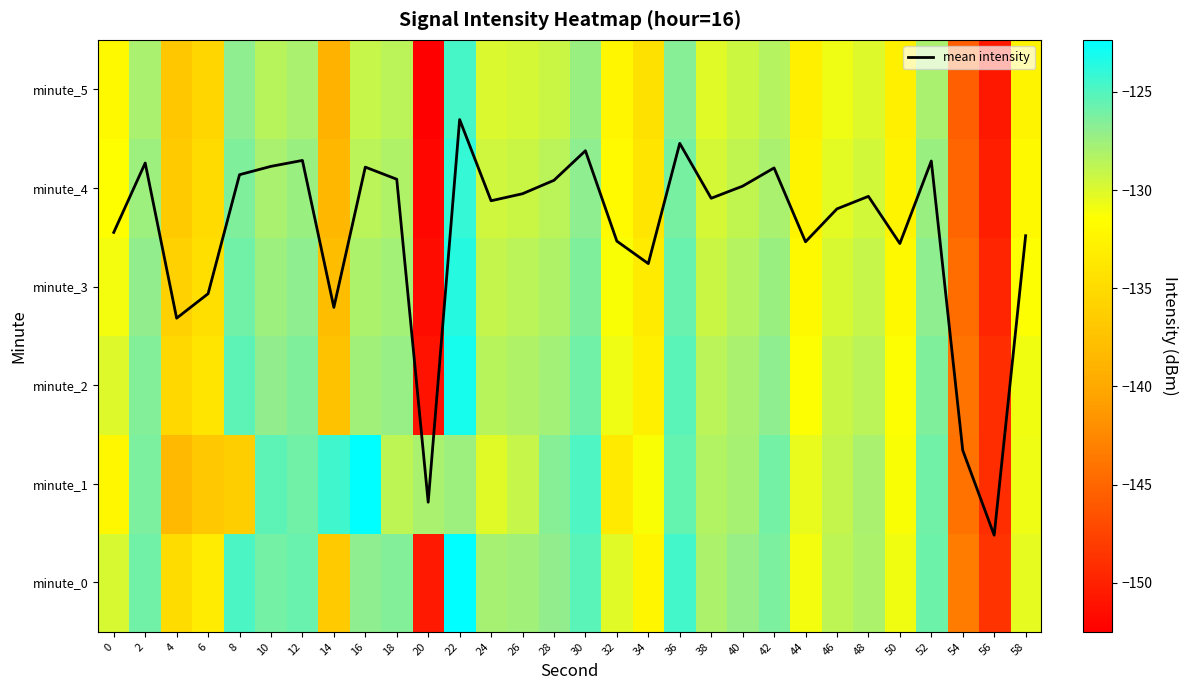

What is the sum of the minute_2 values at 40 and 22?

-251.0